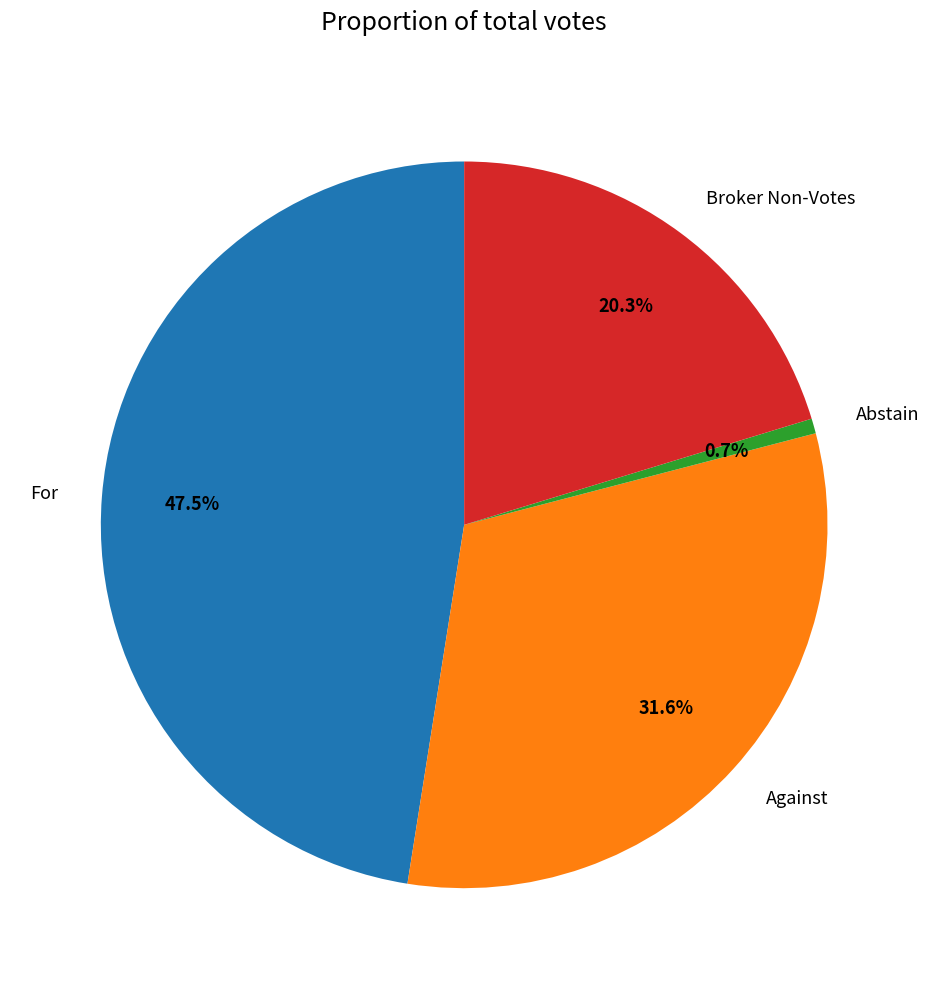

Which has a higher value, Broker Non-Votes or Against?

Against